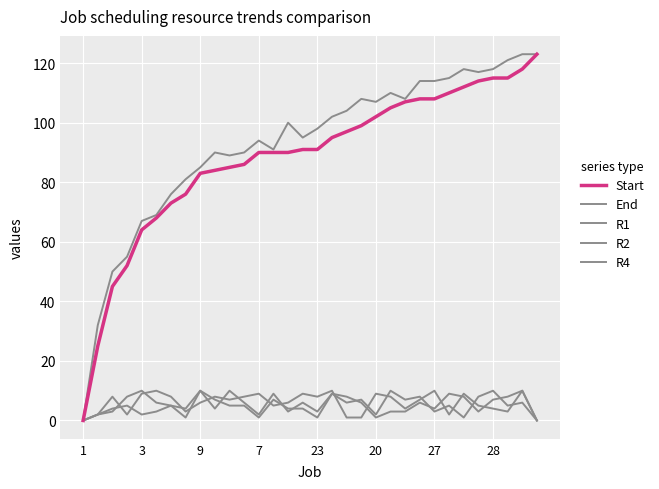

What is the maximum value for R4?

10